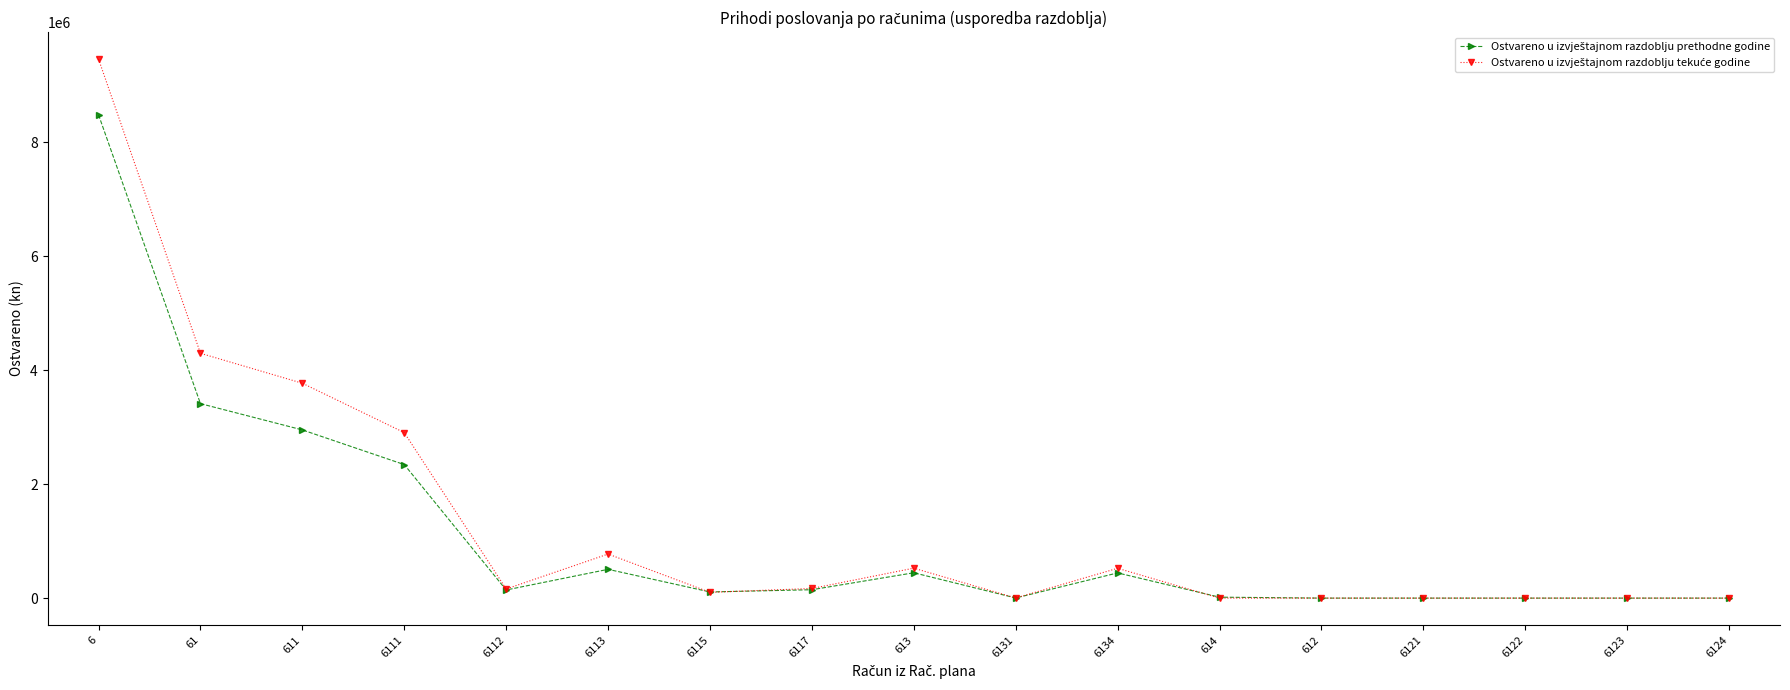

At which category is the sum across all series the highest?

6